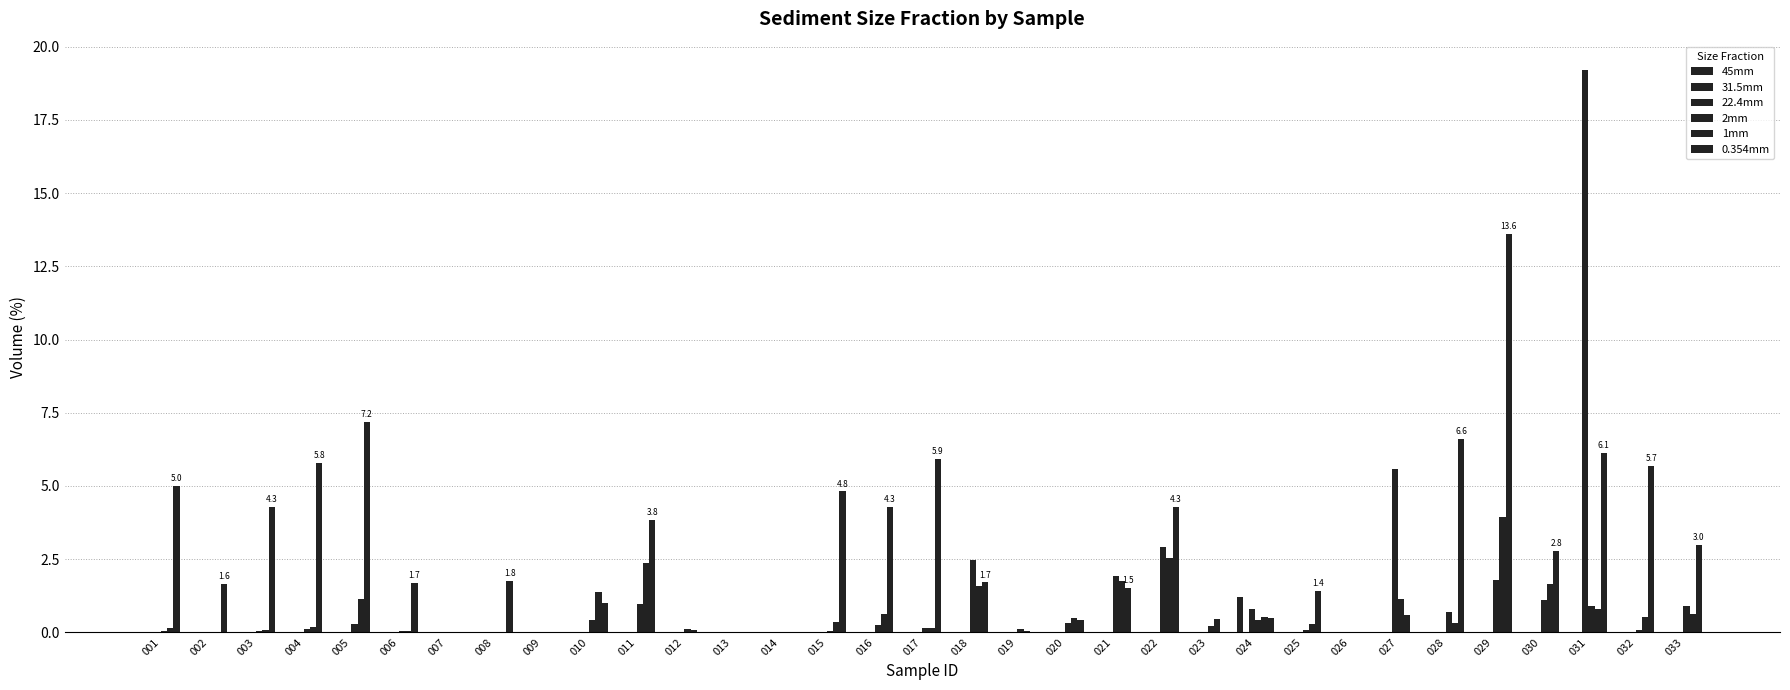

What is the average value of the 22.4mm series?

0.8